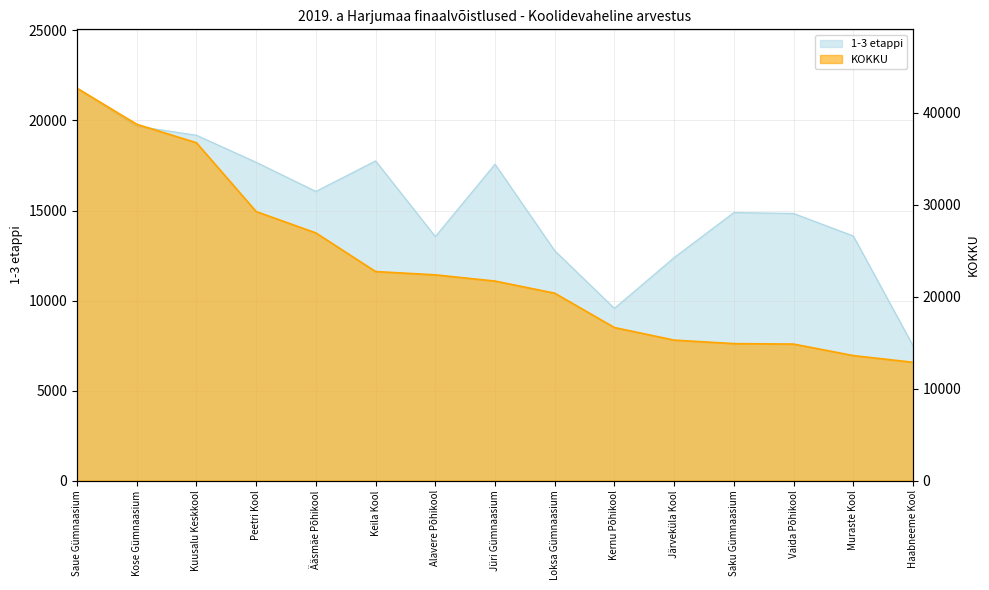

What is the difference between the 1-3 etappi values at Kernu Põhikool and Jüri Gümnaasium?

8010